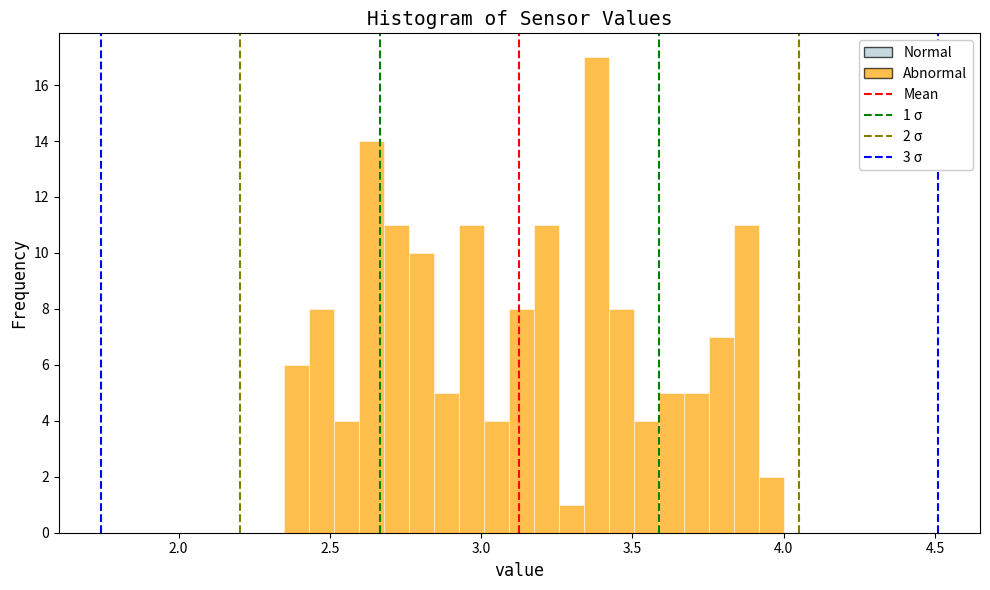

Read against the x-axis, roughly where is the centre of the tallest bar?

3.40